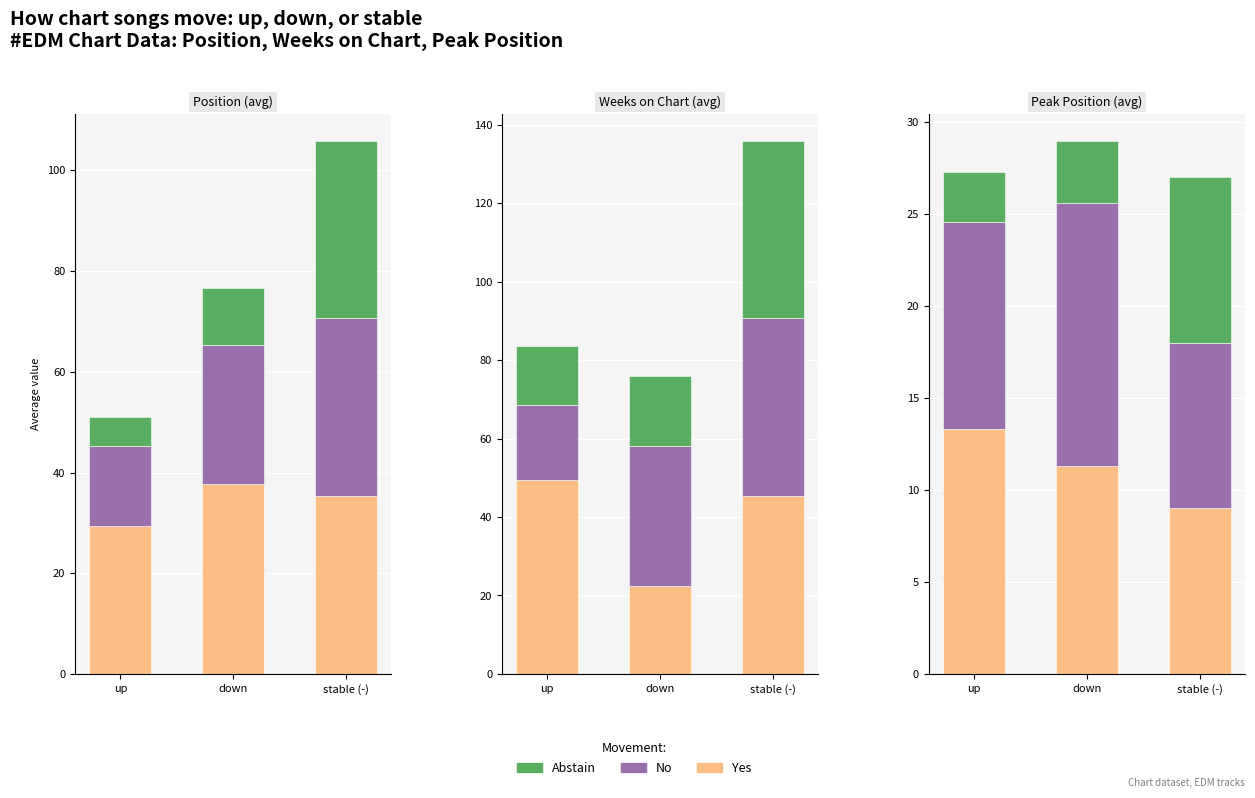

Which series has the largest total across all categories?

No